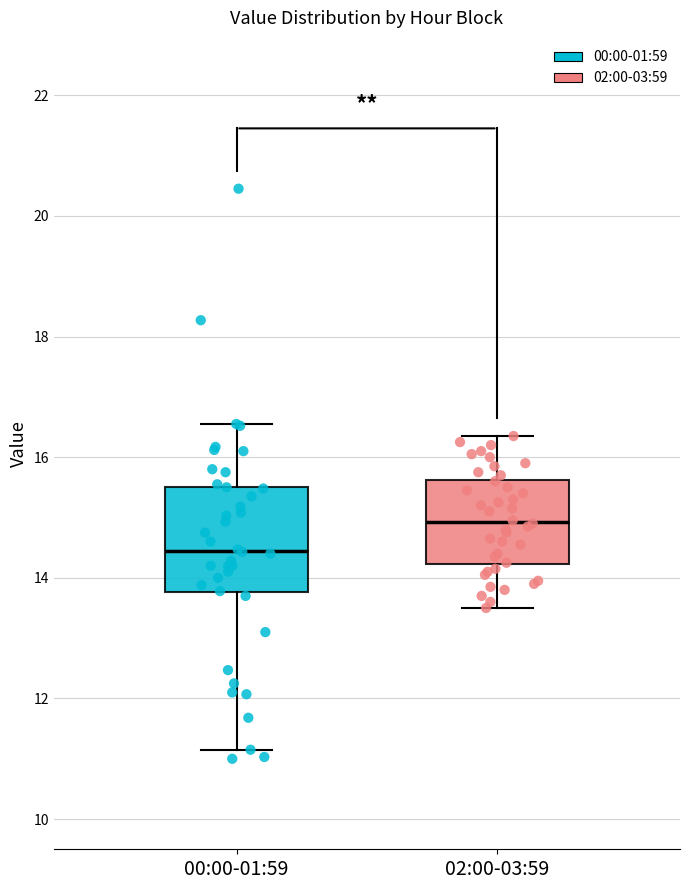

Reading left to right, read every box against the y-axis: the position of its median line, the range the box covers, and the ends of its whiskers. The values are not printed on the chart, so give them approximately, as read against the axis.

00:00-01:59: median 14.4, box 13.8 to 15.6, whiskers 11.2 to 16.6
02:00-03:59: median 15.0, box 14.2 to 15.6, whiskers 13.6 to 16.4